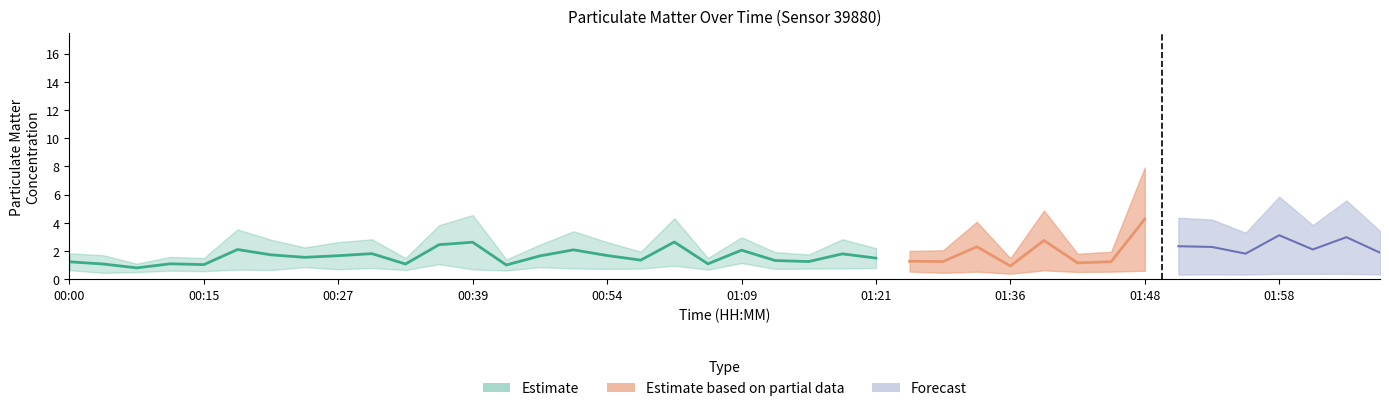

Which label corresponds to the smallest value in the chart?

00:05